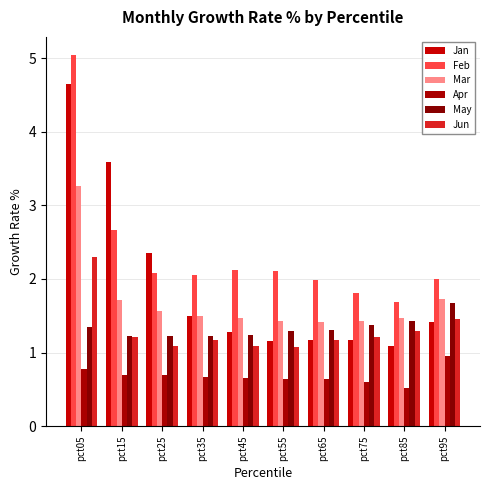

Which series has the widest spread of values?

Jan